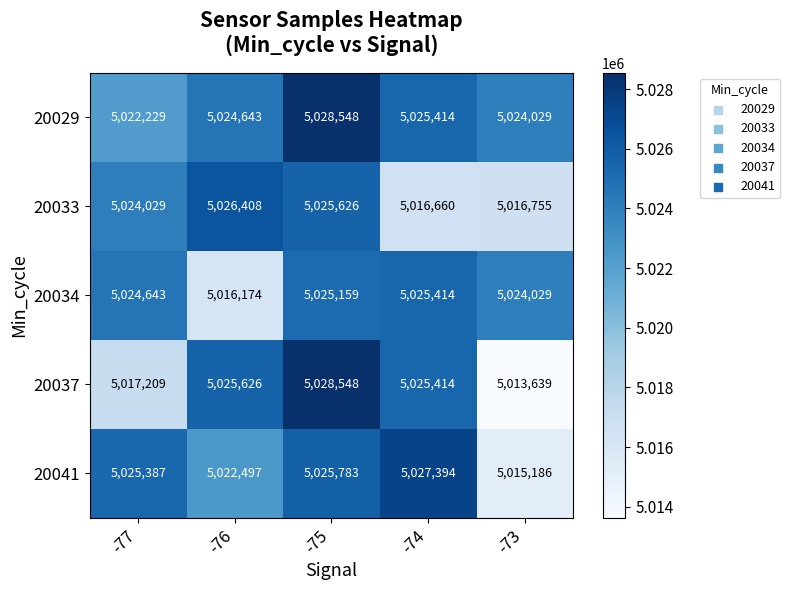

Count the number of categories in the chart.

5